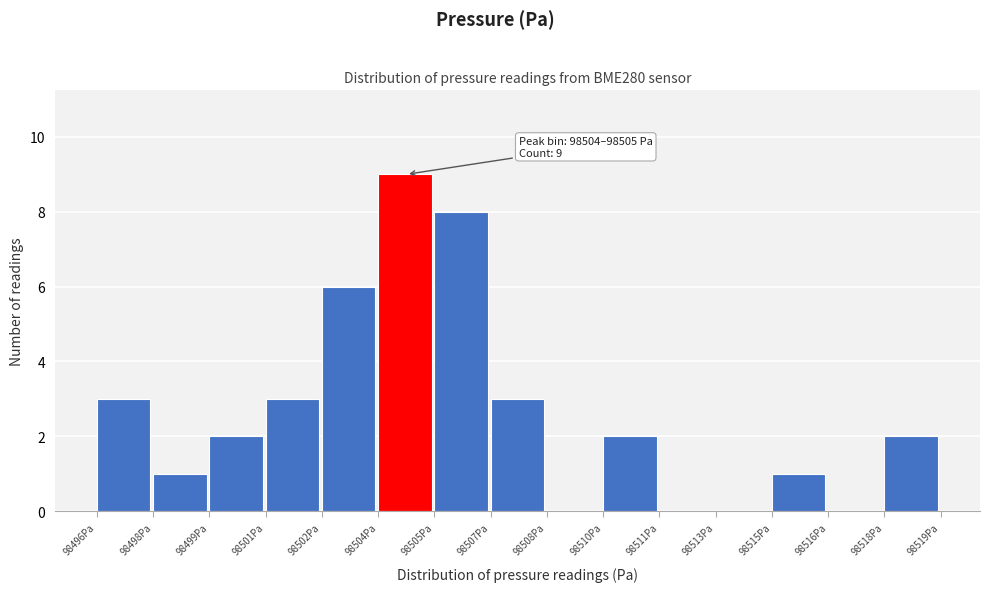

Reading left to right, extract all data points from this chart.

98496Pa=3	98498Pa=1	98499Pa=2	98501Pa=3	98502Pa=6	98504Pa=9	98505Pa=8	98507Pa=3	98508Pa=0	98510Pa=2	98511Pa=0	98513Pa=0	98515Pa=1	98516Pa=0	98518Pa=2